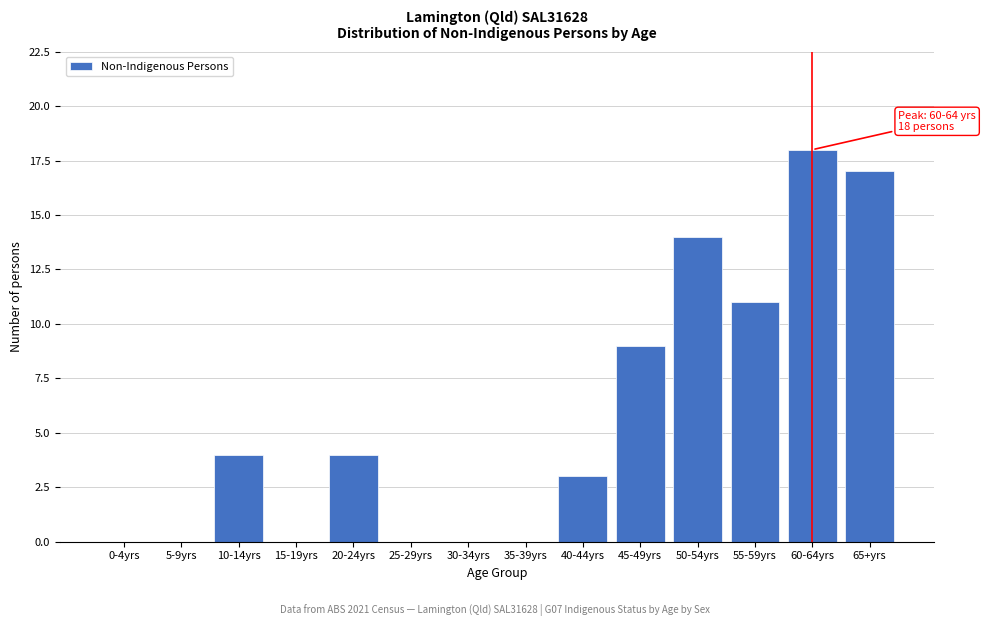

Reading right to left, transcribe all the data shown in this chart.

65+yrs=17	60-64yrs=18	55-59yrs=11	50-54yrs=14	45-49yrs=9	40-44yrs=3	35-39yrs=0	30-34yrs=0	25-29yrs=0	20-24yrs=4	15-19yrs=0	10-14yrs=4	5-9yrs=0	0-4yrs=0